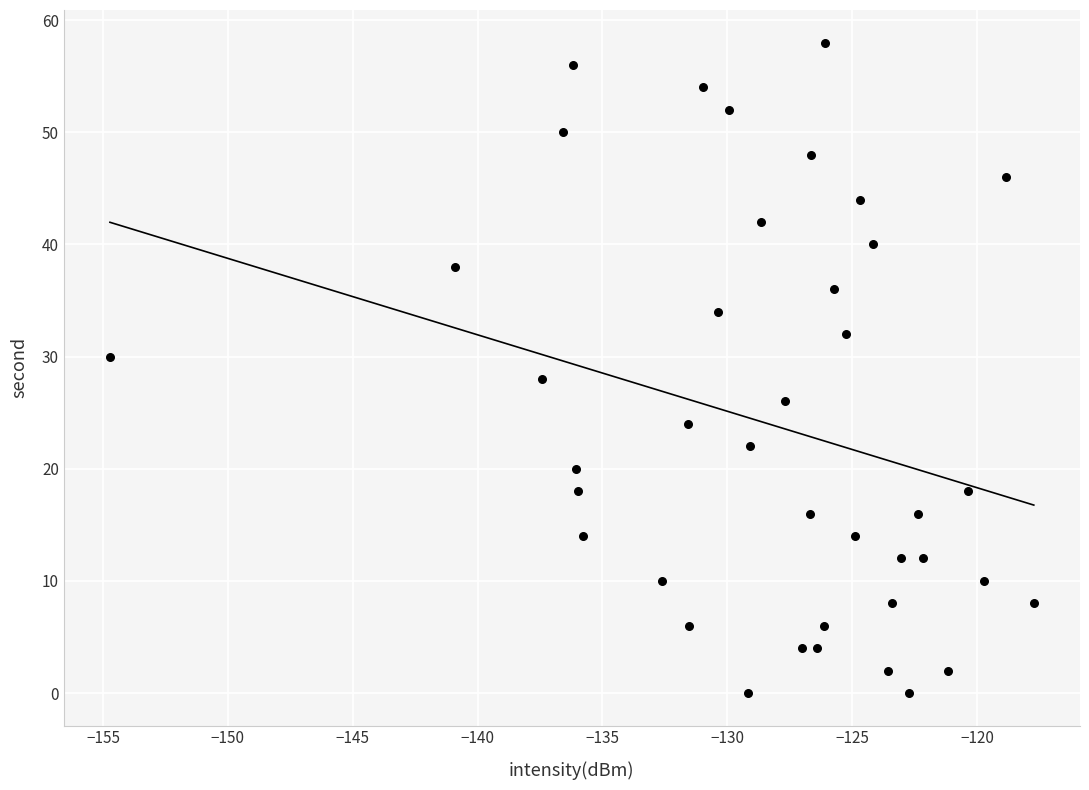

What is the range of Y values (max minus min)?

58